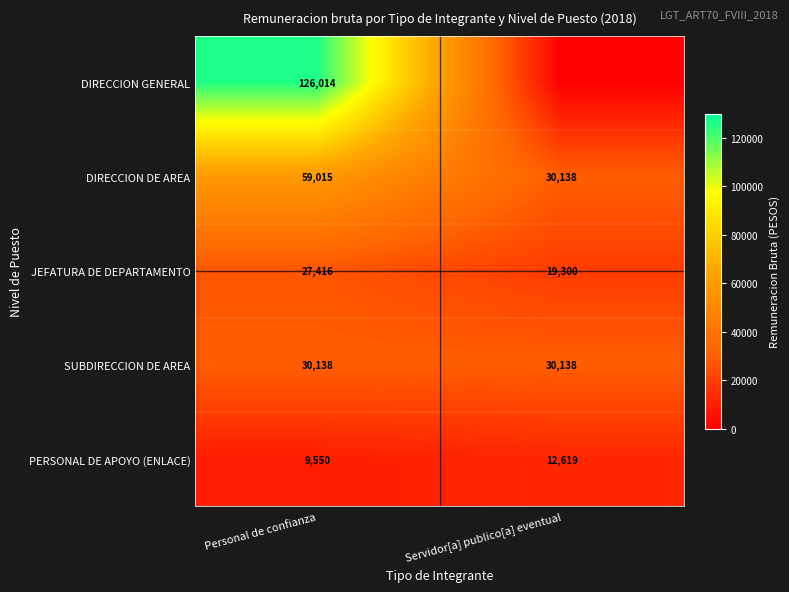

What is the highest value of the DIRECCION DE AREA series?

59015